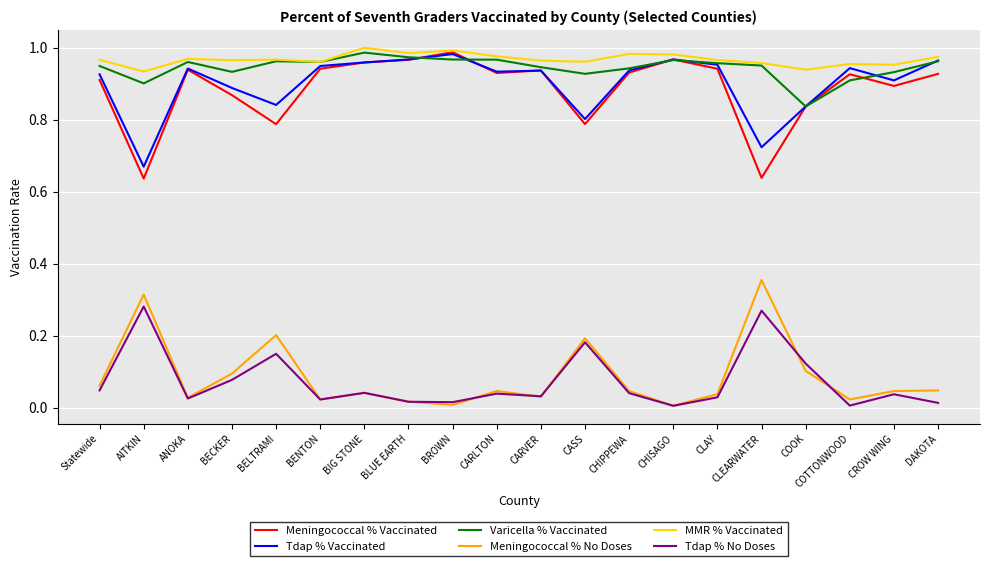

True or false: Tdap % Vaccinated has a value of 0.9 at COTTONWOOD.

True